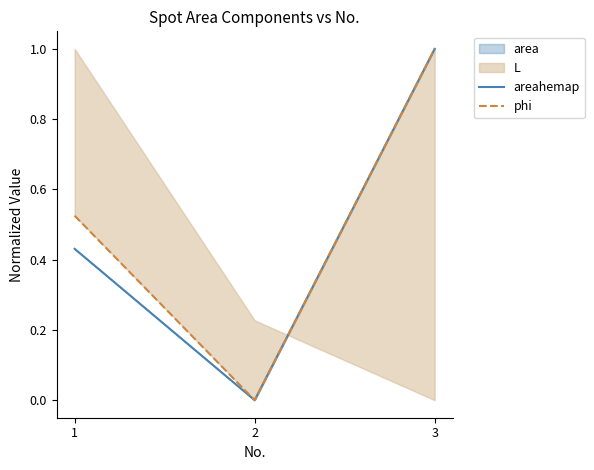

At 2, list the series in order from largest to smallest.

areahemap, phi